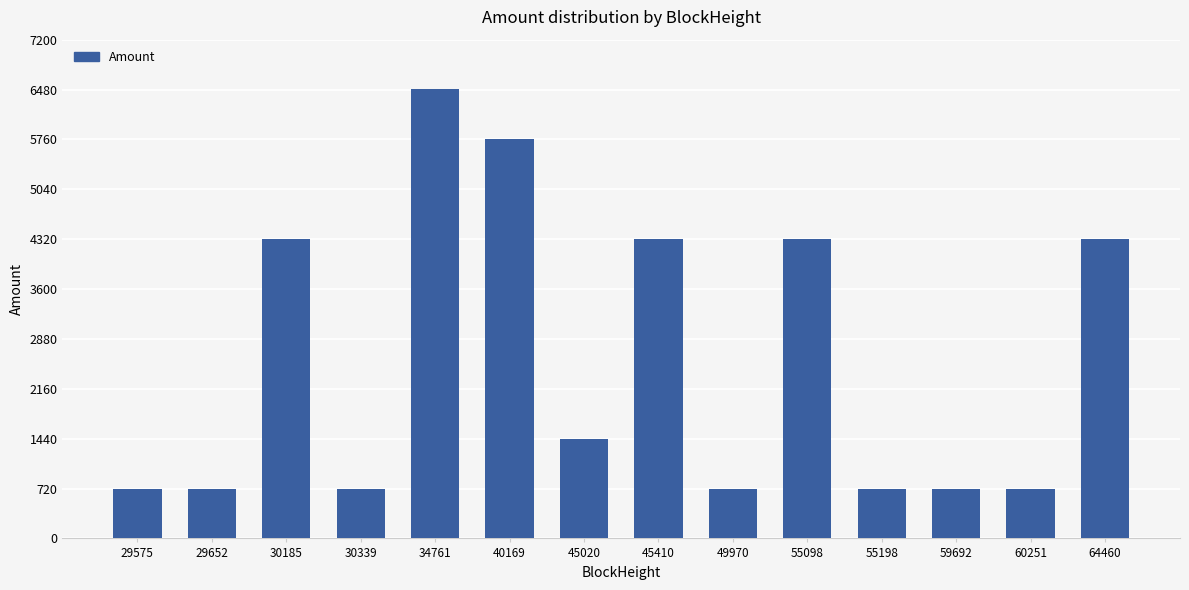

At which category does the chart reach its peak across all series?

34761